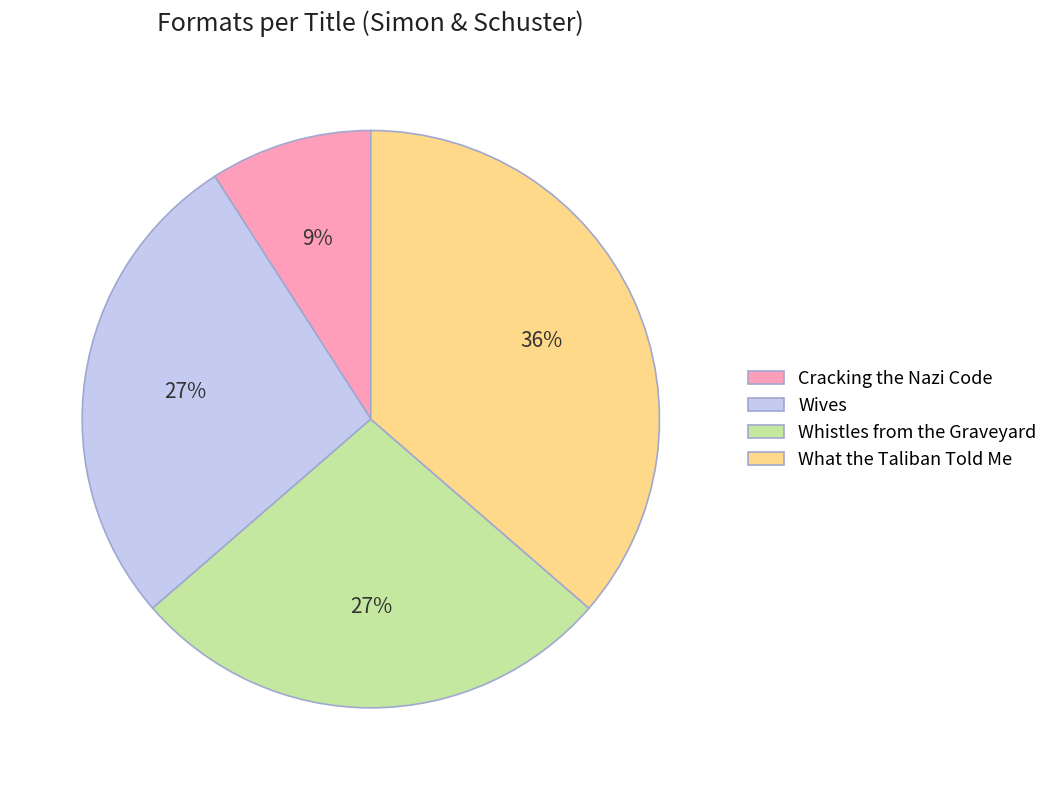

Is it true that Wives is 16% of the pie?

False